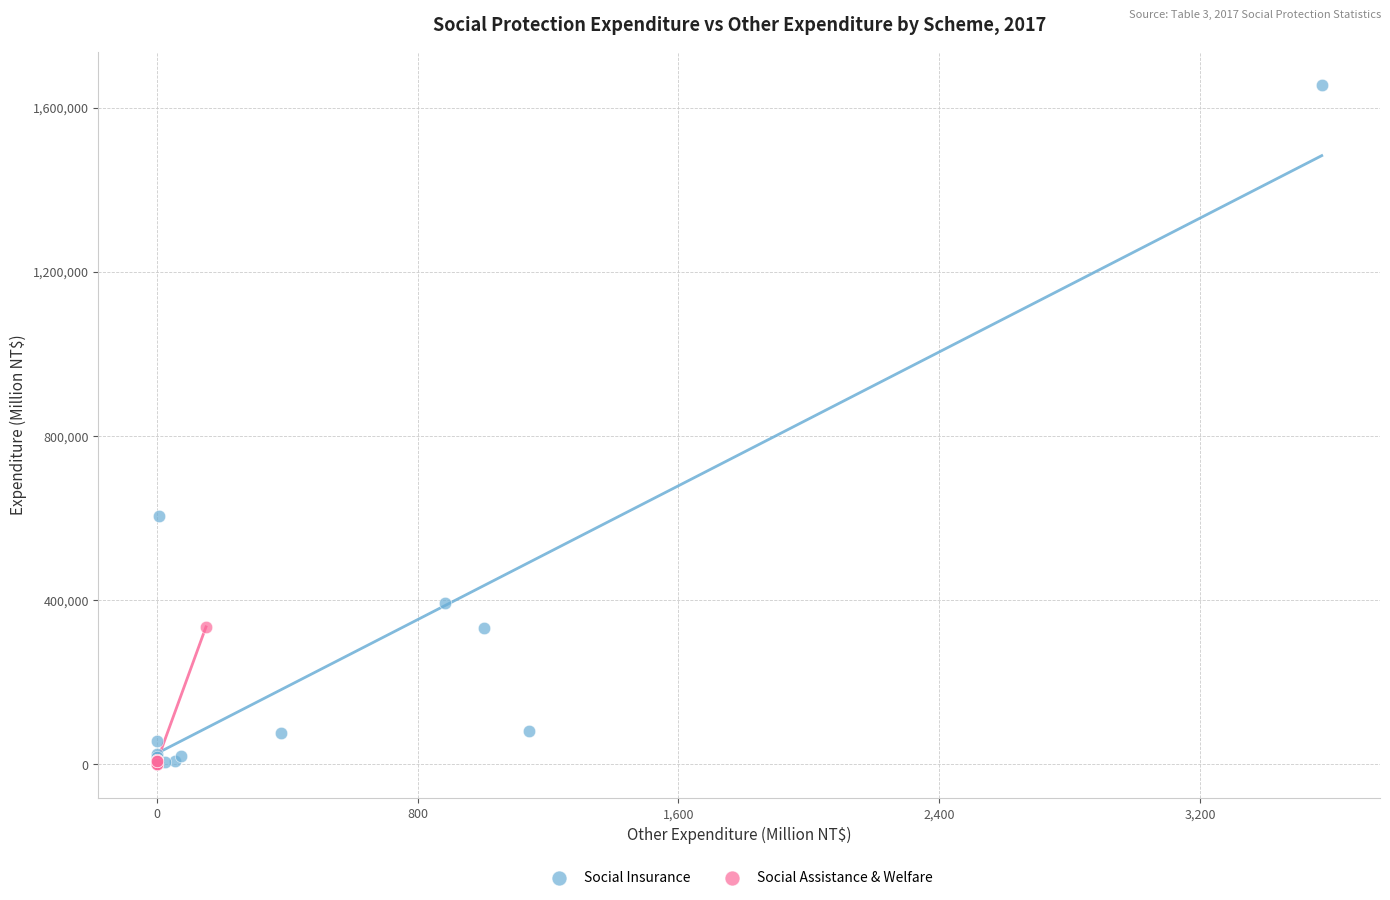

Which series contains the highest Y value?

Social Insurance